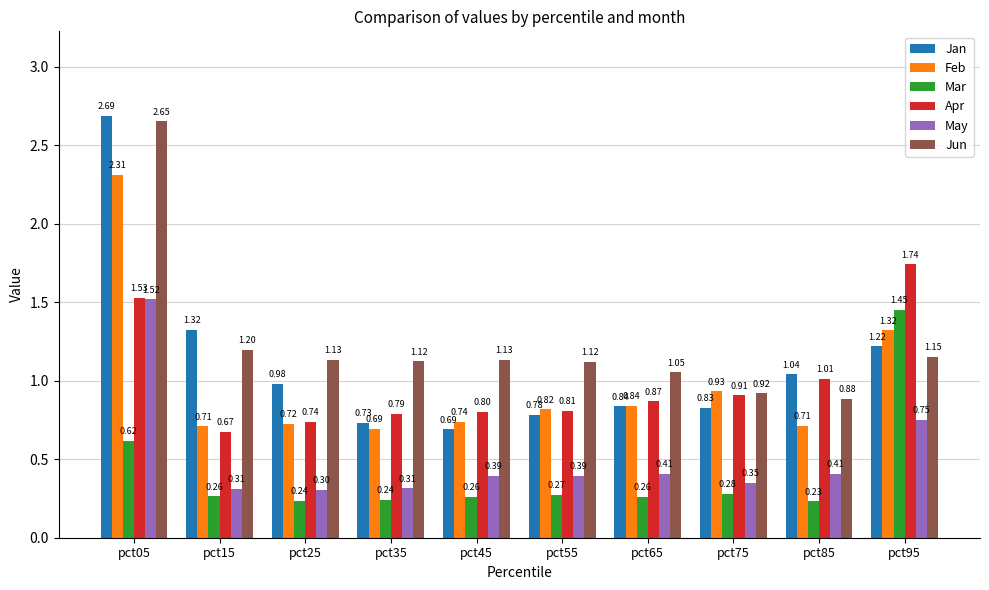

Does the chart contain any negative values?

No